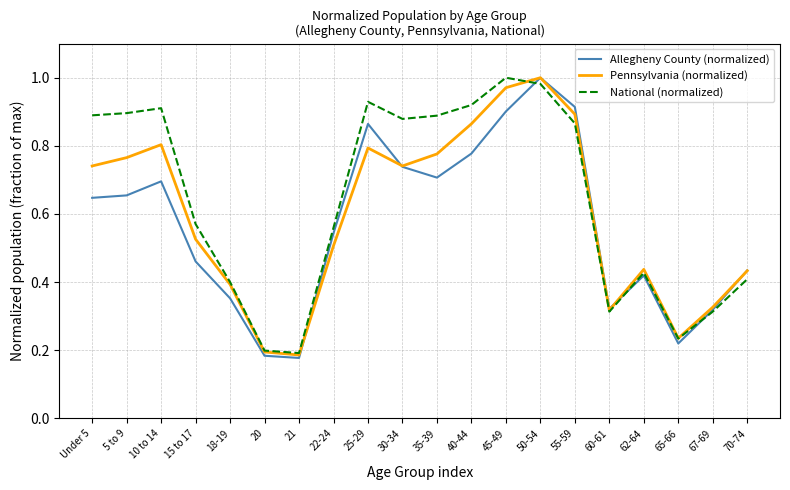

The value of Allegheny County (normalized) at 67-69 is 0.2. True or false?

False